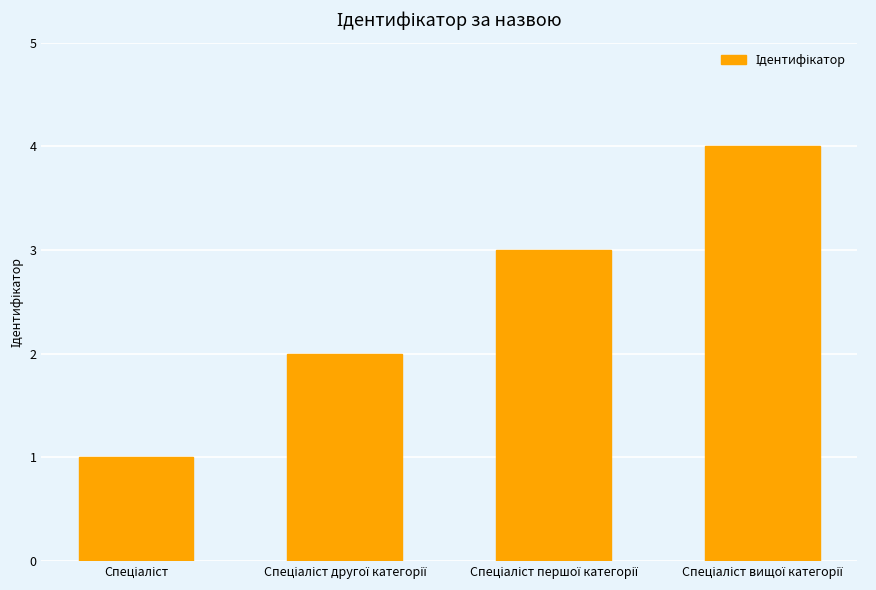

Count the values in the range 2 to 4.

3